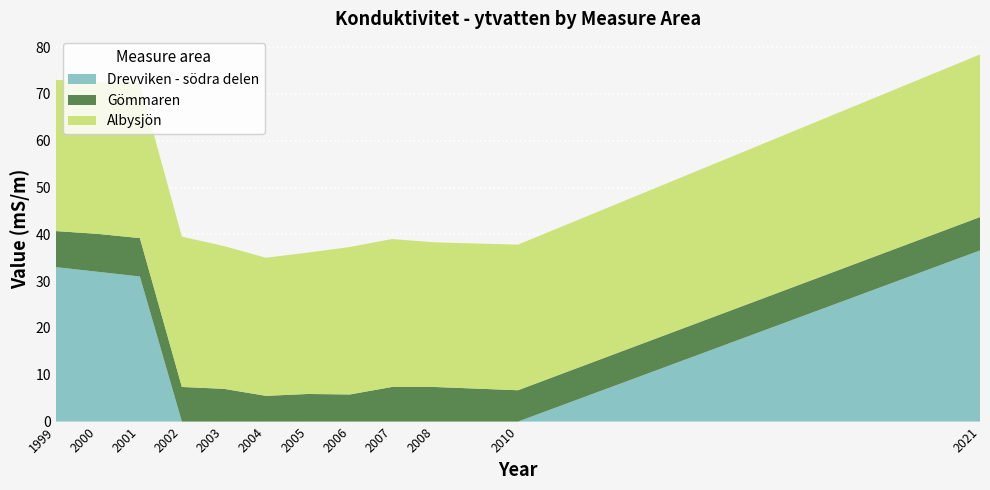

Reading left to right, what are all the values shown in this chart?

Albysjön: 32.3	32.5	33.0	32.1	30.5	29.5	30.2	31.5	31.6	30.9	31.1	34.7
Gömmaren: 7.7	8.1	8.2	7.4	7.0	5.5	5.9	5.8	7.4	7.4	6.7	7.1
Drevviken - södra delen: 33.0	32.0	31.0	0.0	0.0	0.0	0.0	0.0	0.0	0.0	0.0	36.6